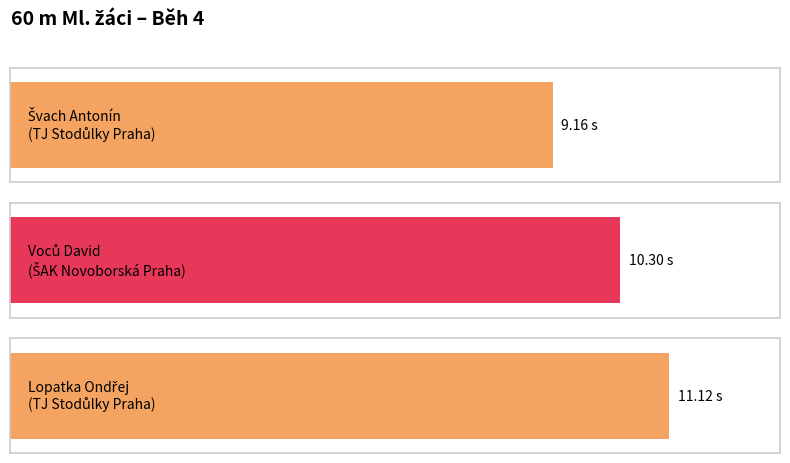

What is the value of the 2nd bar from the left?

10.3